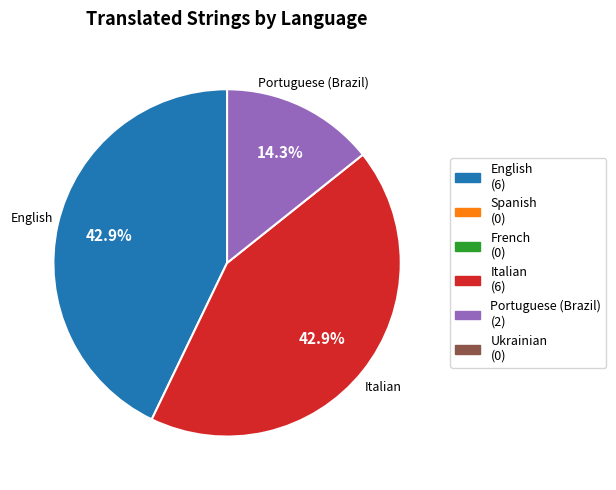

Does any single category account for the majority?

No